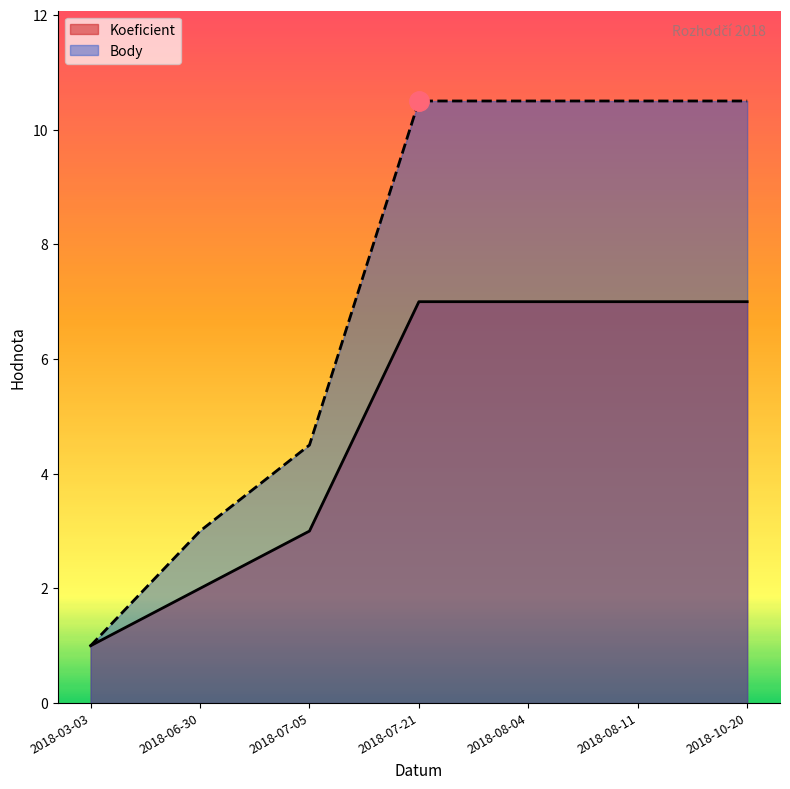

Does the chart have visible grid lines?

No